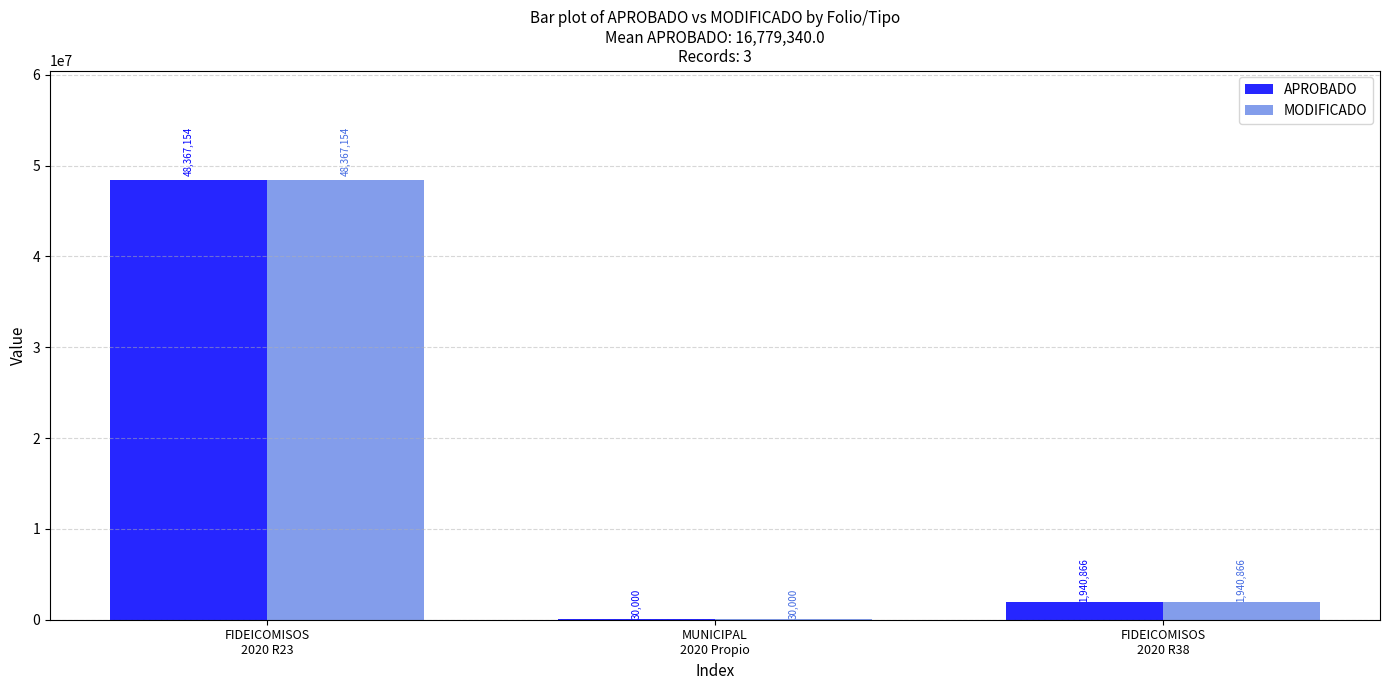

What is the highest value of the APROBADO series?

48367154